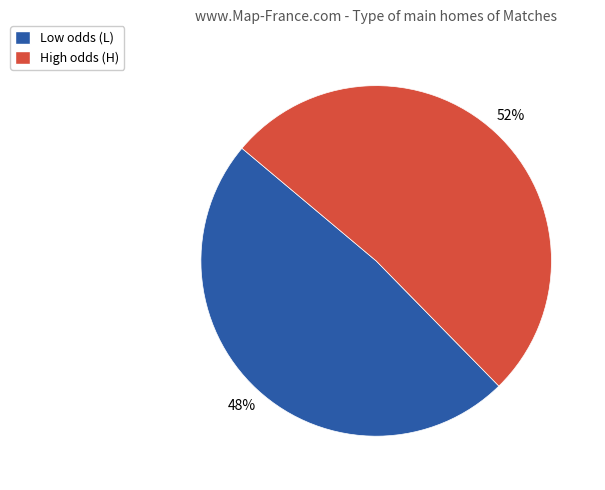

To the nearest percent, what is the average slice percentage?

50%